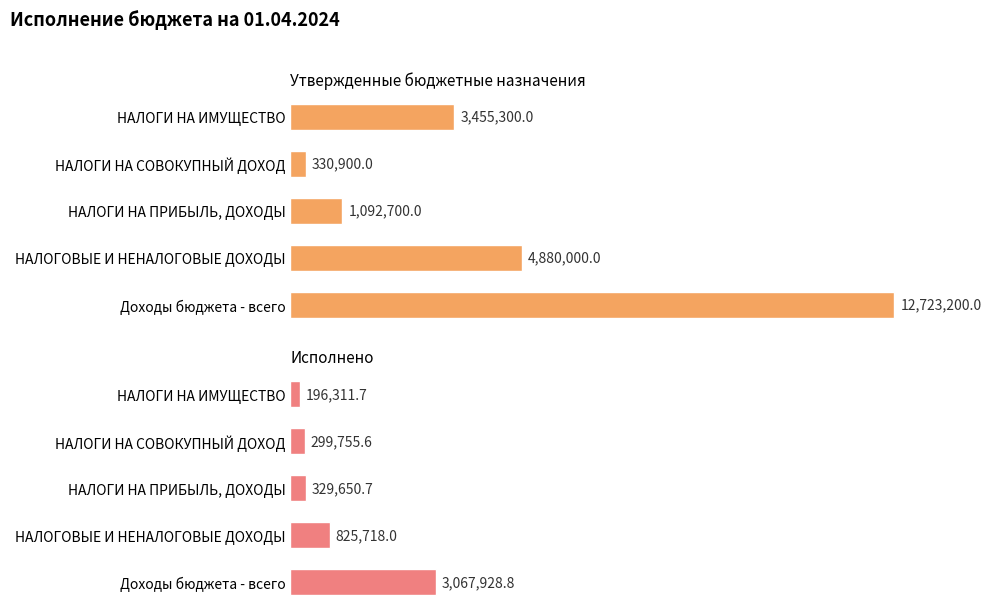

The value of Утвержденные бюджетные назначения at Доходы бюджета - всего is 12723200.0. True or false?

True